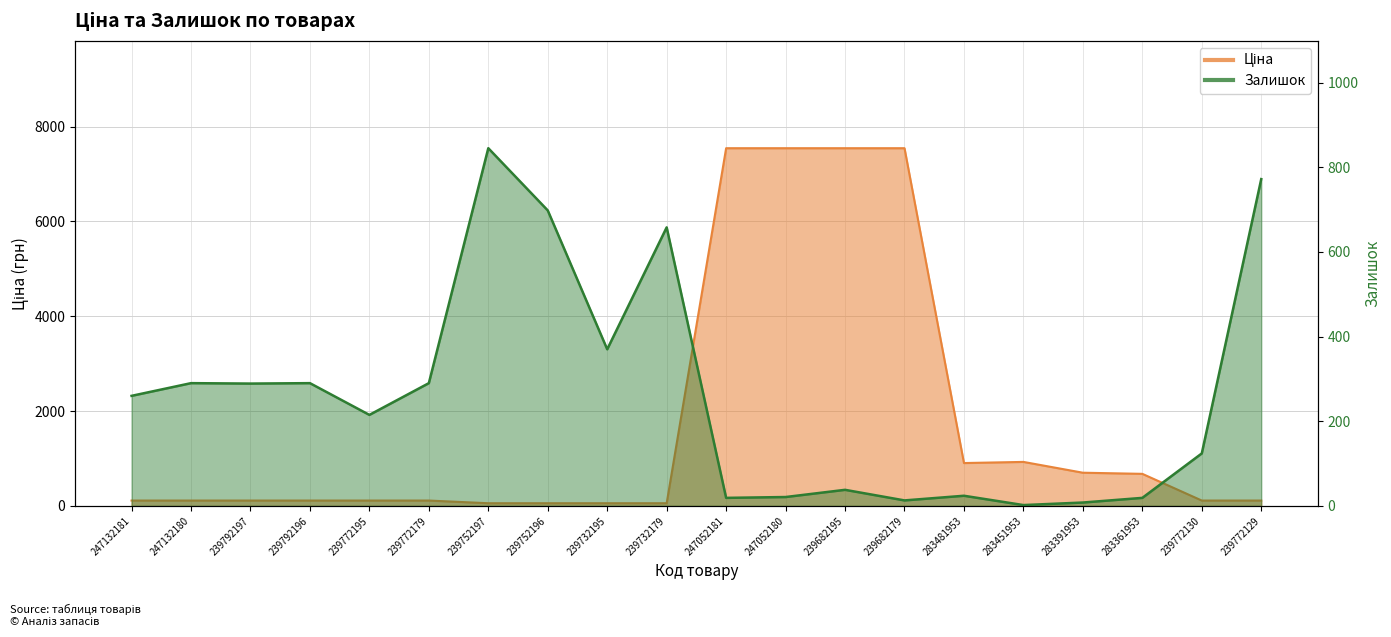

Where do Залишок and Ціна first cross each other?

239732179 and 247052181